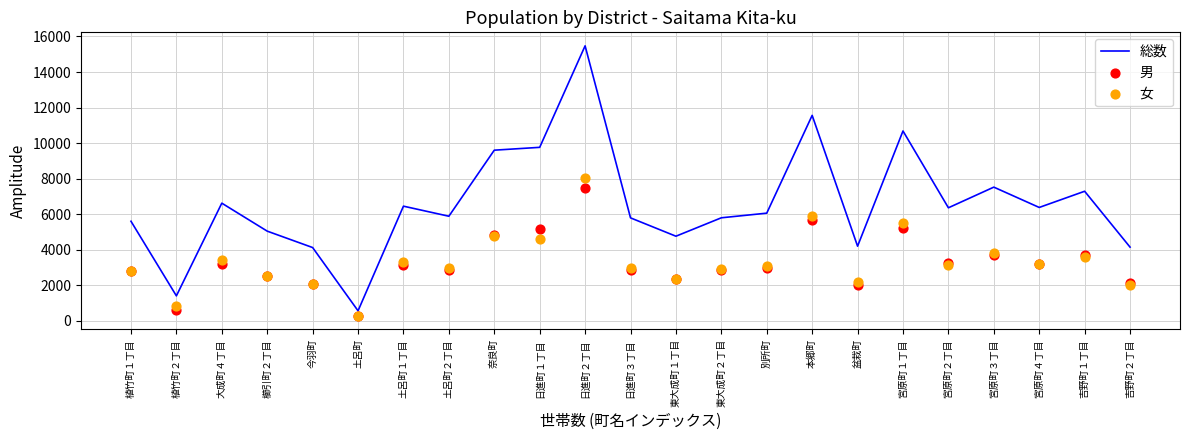

Which series has the largest Y range (max minus min)?

総数